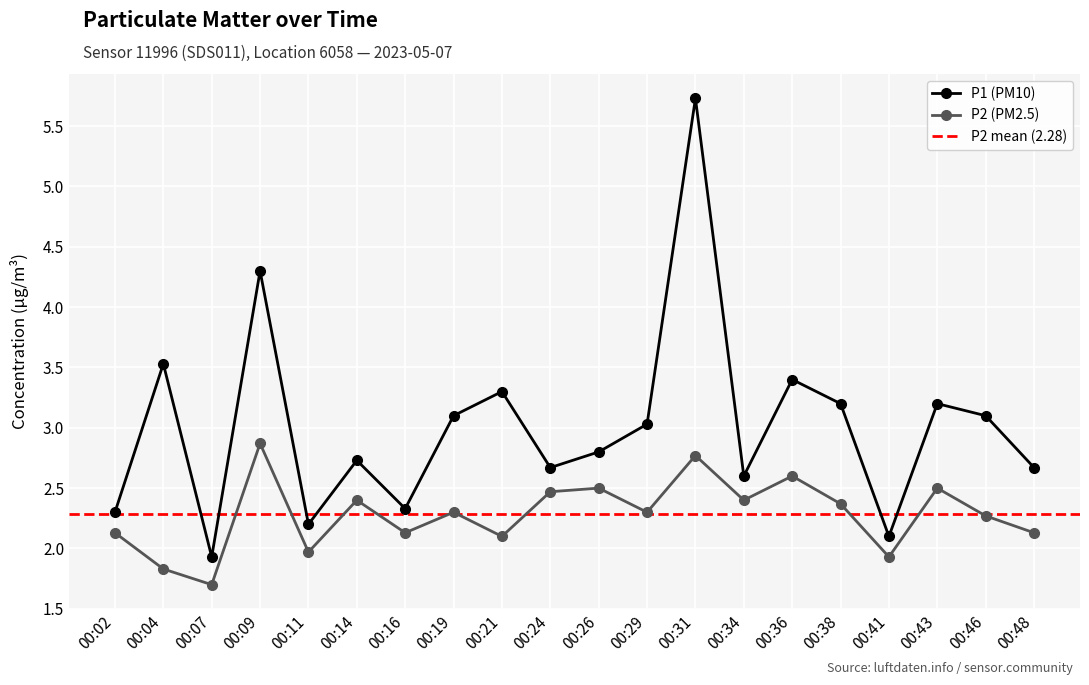

Reading left to right, extract all data points from this chart.

P1: 2.3	3.5	1.9	4.3	2.2	2.7	2.3	3.1	3.3	2.7	2.8	3.0	5.7	2.6	3.4	3.2	2.1	3.2	3.1	2.7
P2: 2.1	1.8	1.7	2.9	2.0	2.4	2.1	2.3	2.1	2.5	2.5	2.3	2.8	2.4	2.6	2.4	1.9	2.5	2.3	2.1